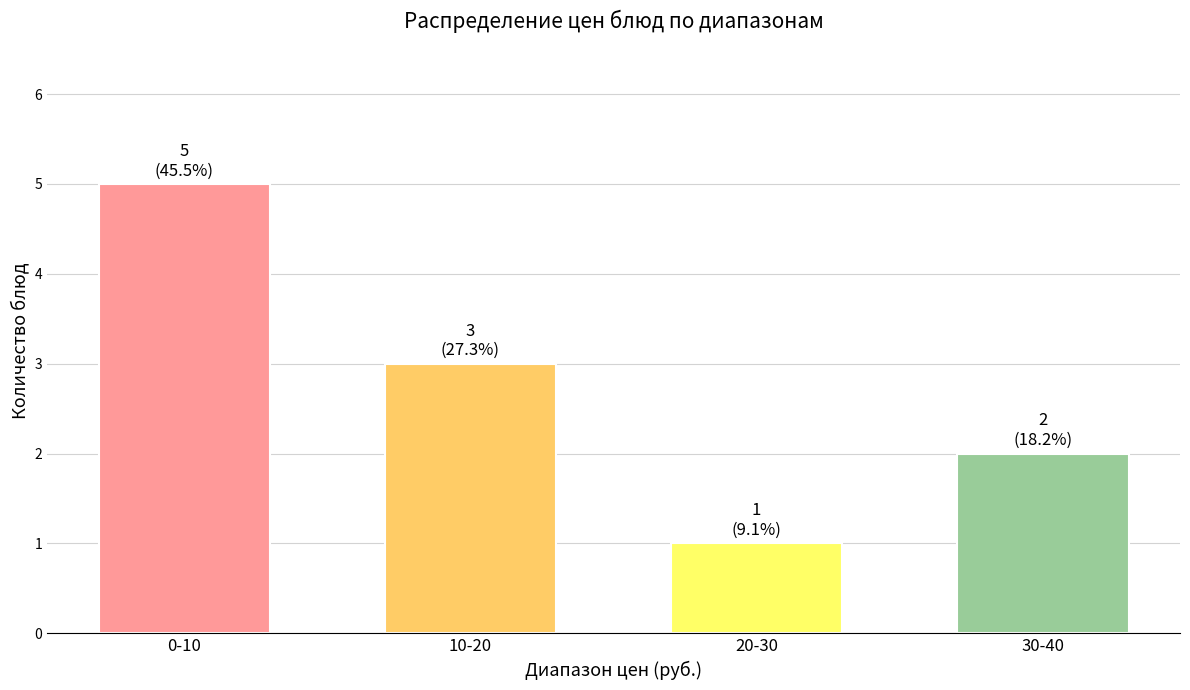

Reading left to right, transcribe all the data shown in this chart.

0-10=5	10-20=3	20-30=1	30-40=2